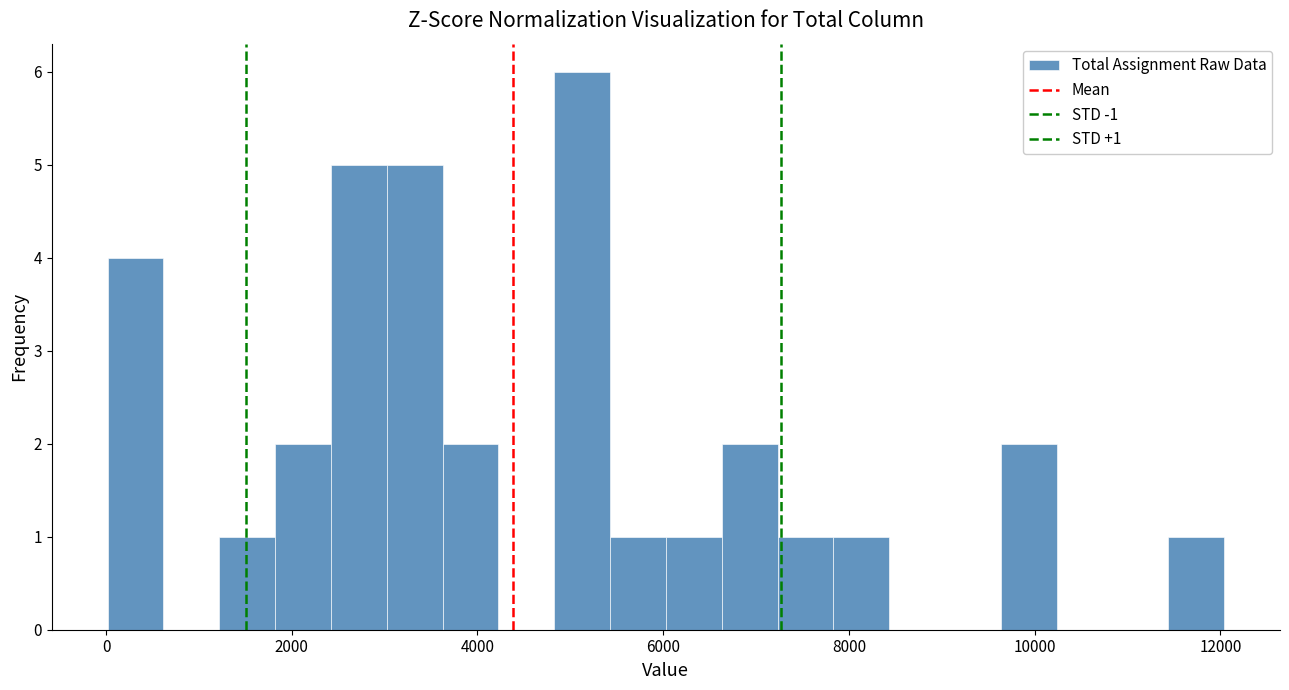

Around what value on the x-axis is the tallest bar? Give the approximate position of its centre, as read against the axis.

5200